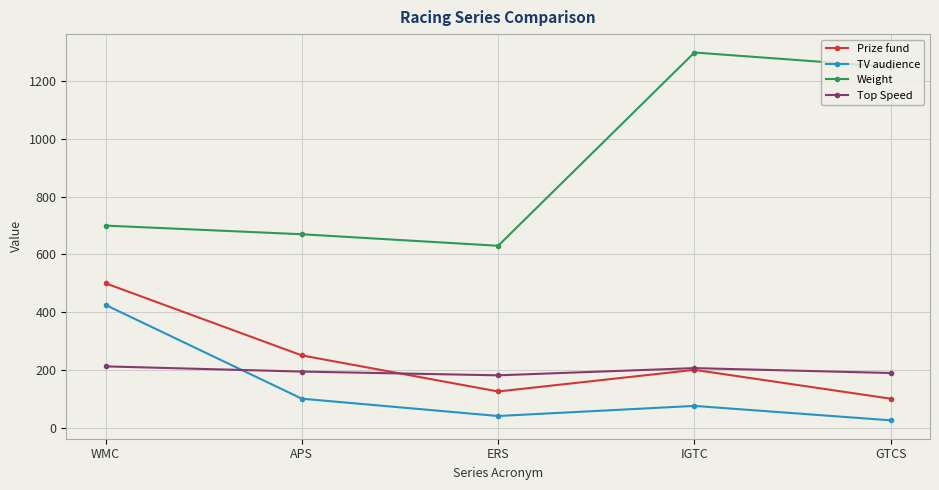

What is the maximum value shown in the chart?

1300